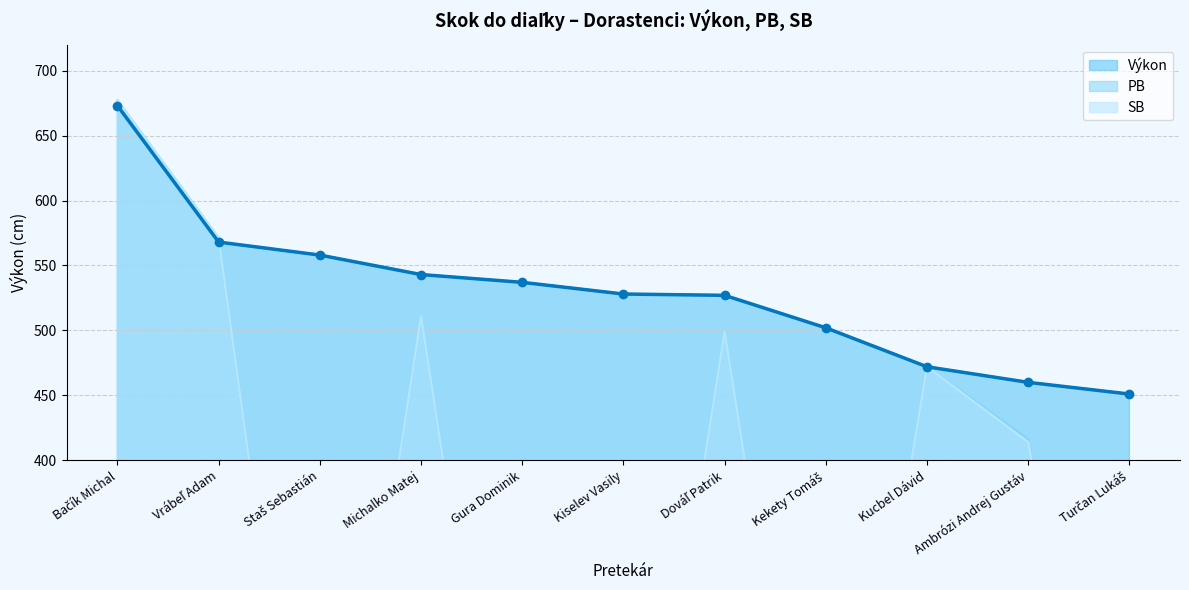

What is the highest value of the PB series?

677